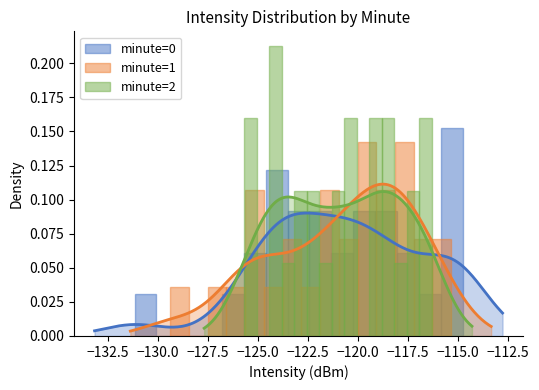

Which has a higher value, −127.5 or −130.0?

−127.5